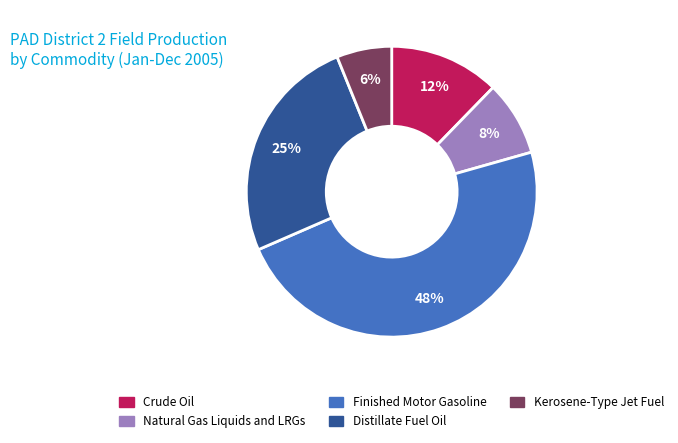

To the nearest percent, what is the average slice percentage?

20%